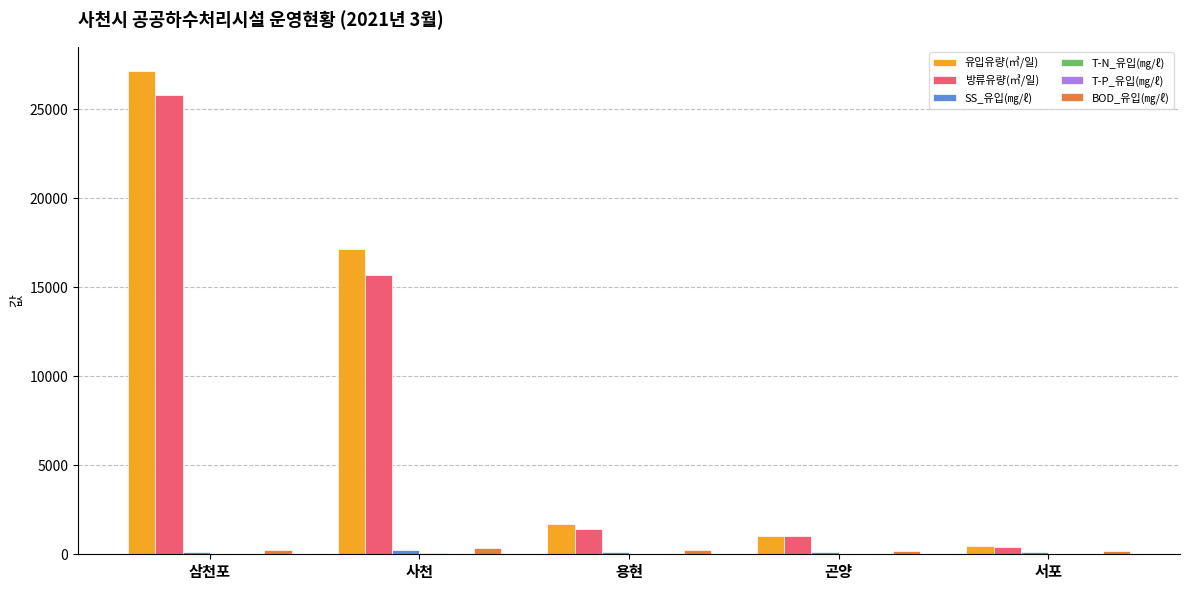

Which series changed the most between 삼천포 and 곤양?

유입유량(㎥/일)